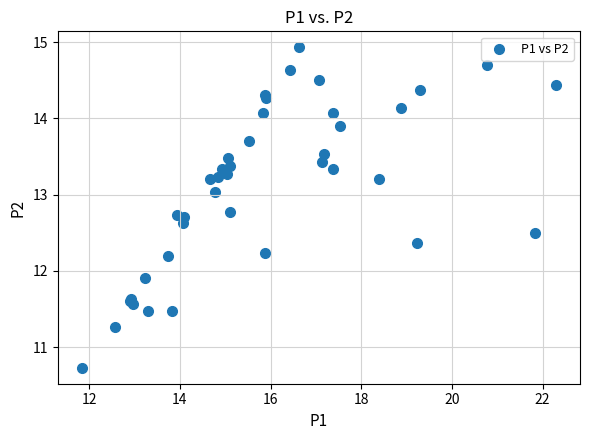

What Y value in the scatter plot is closest to 12?

11.9